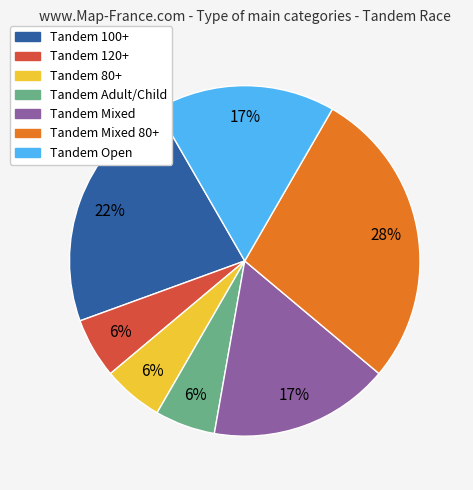

Count the number of slices in the pie.

7